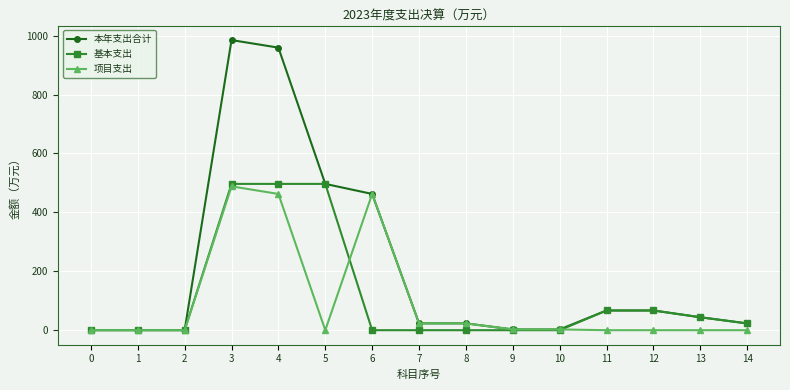

The value of 项目支出 at 12 is 295.5. True or false?

False